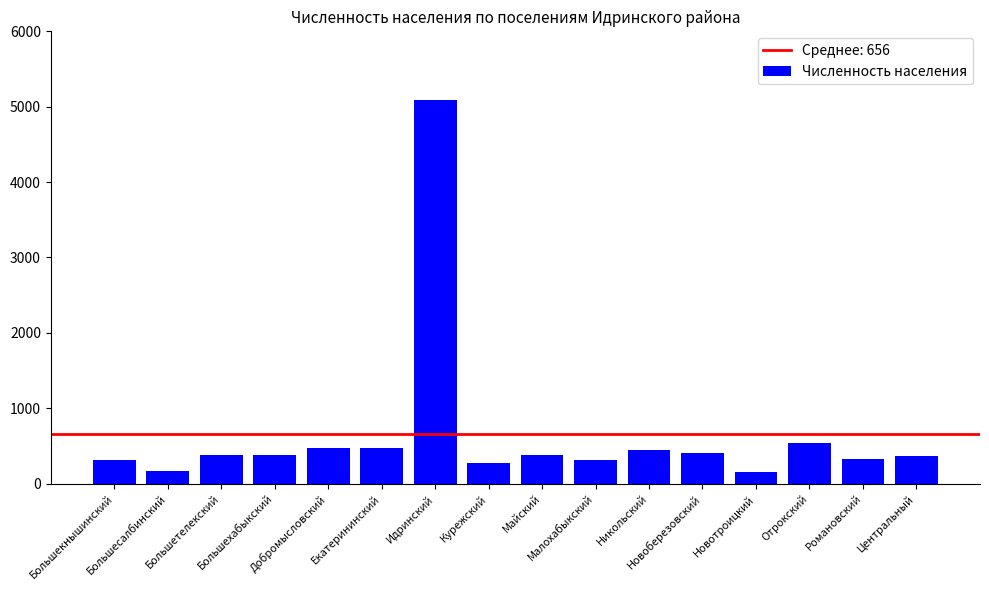

What is the sum of all values?

10498